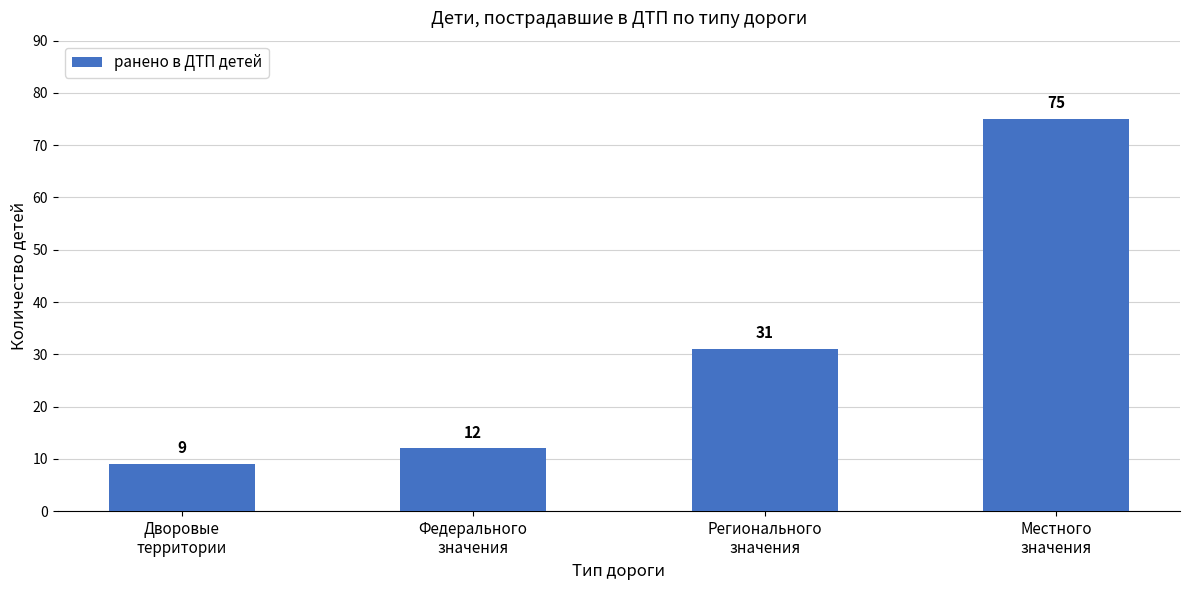

Which category has the lowest value across all series?

Дворовые
территории